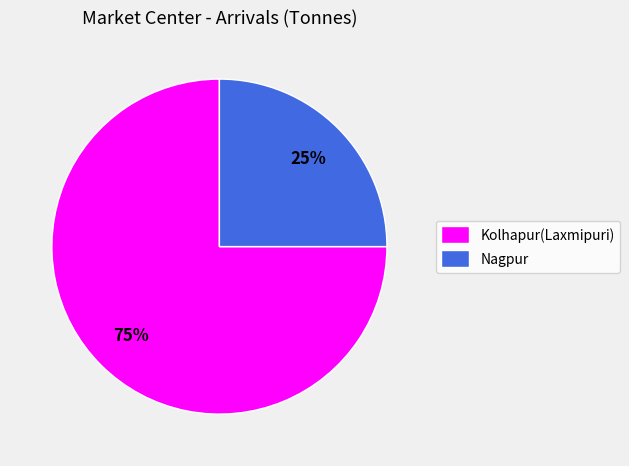

Which category has the biggest portion of the pie?

Kolhapur(Laxmipuri)